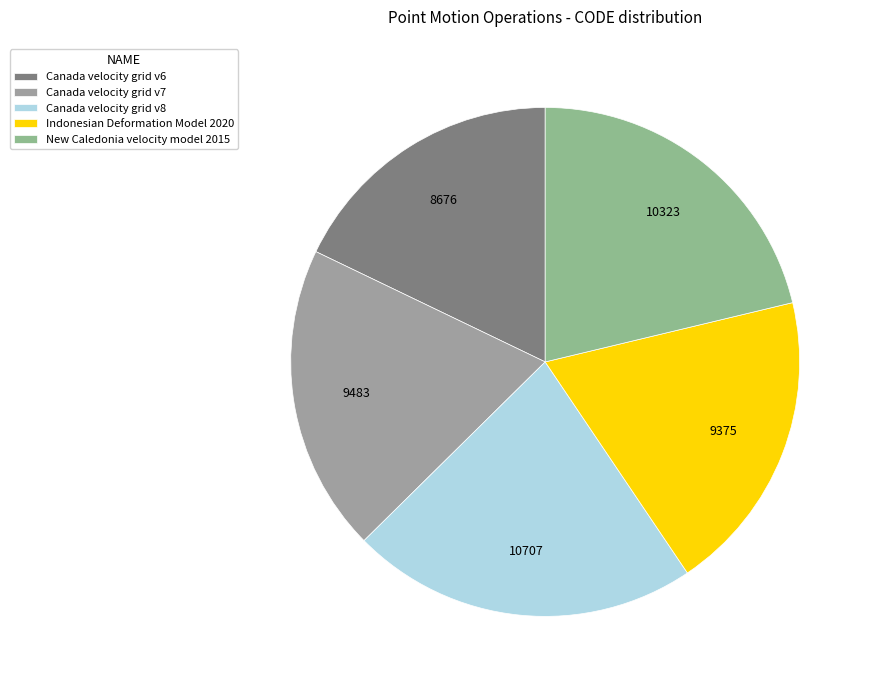

Combined, what portion of the pie is Indonesian Deformation Model 2020 and Canada velocity grid v8?

41.4%